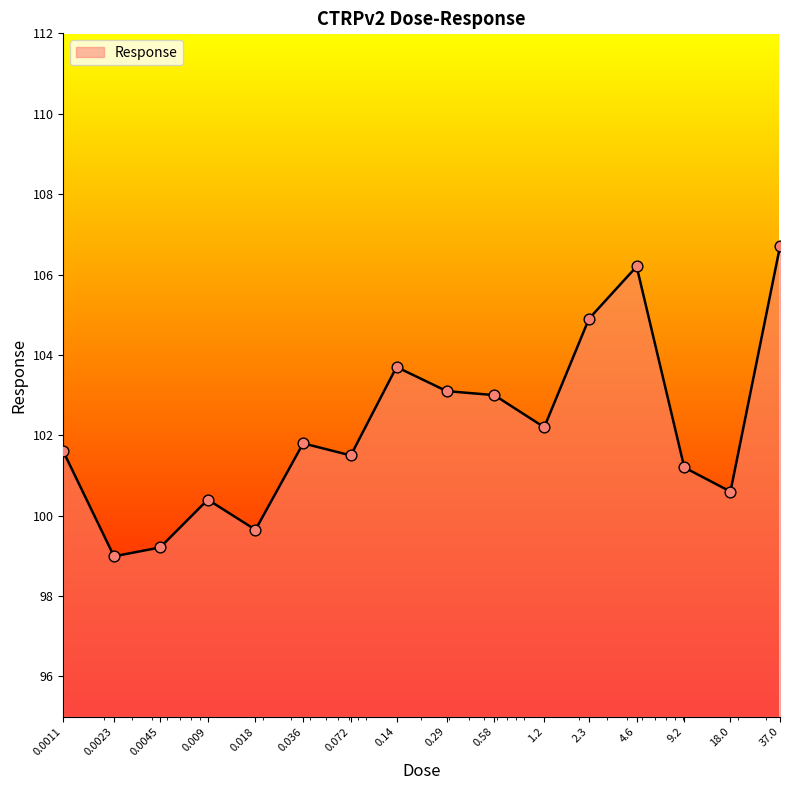

What is the difference between the maximum and minimum values?

7.7